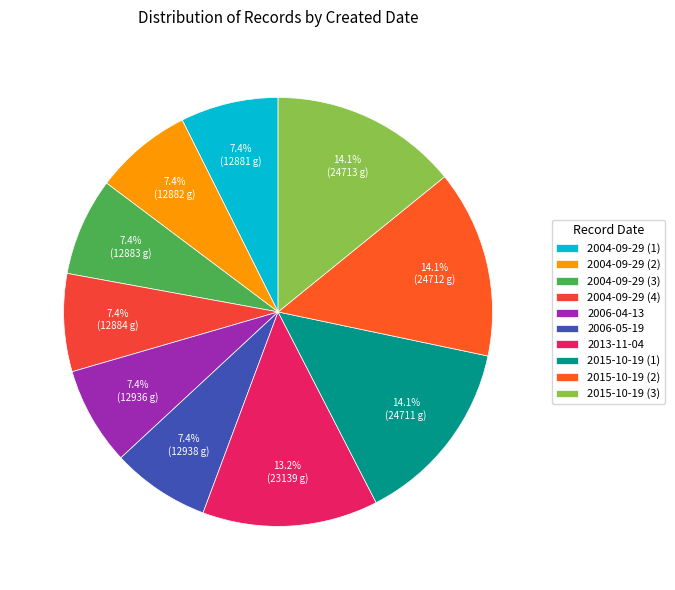

Is 2004-09-29 (3) the majority of the pie?

No